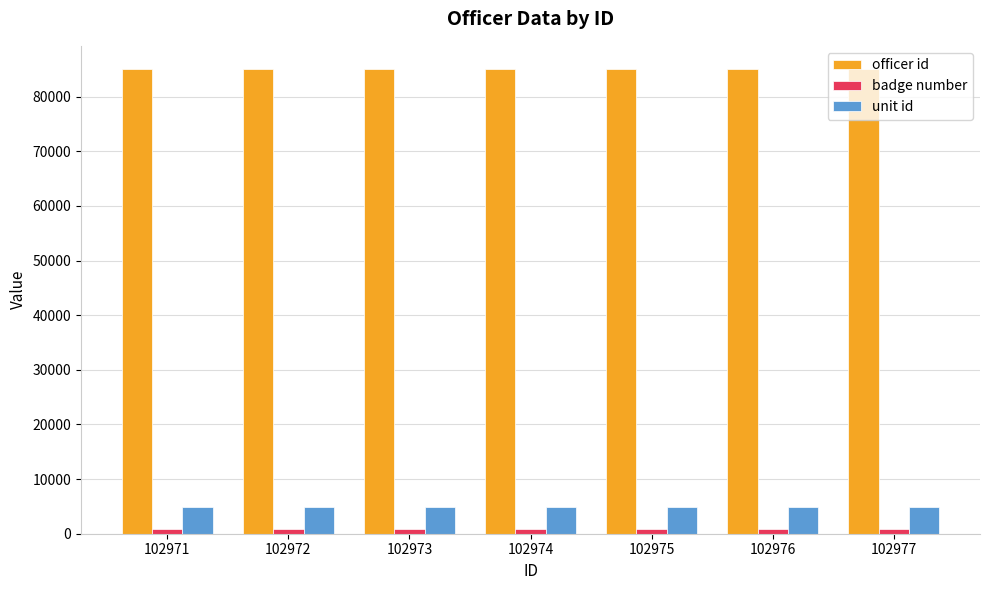

What is the maximum value shown in the chart?

85064